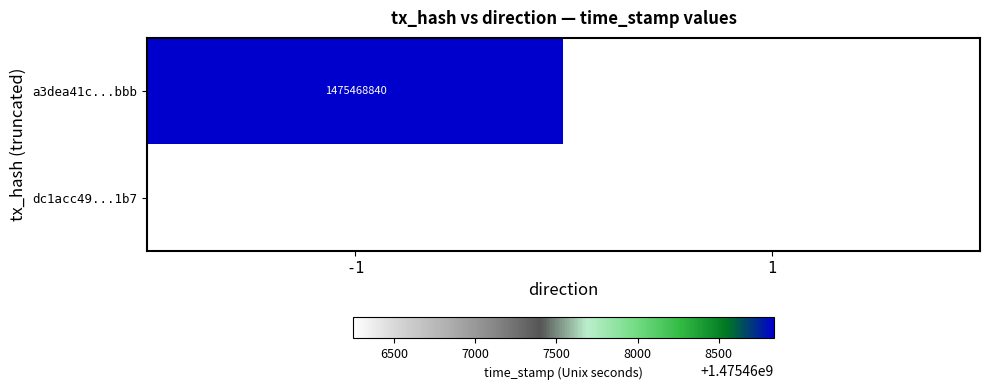

Is it true that dc1acc49...1b7 equals 837765686 at 1?

False